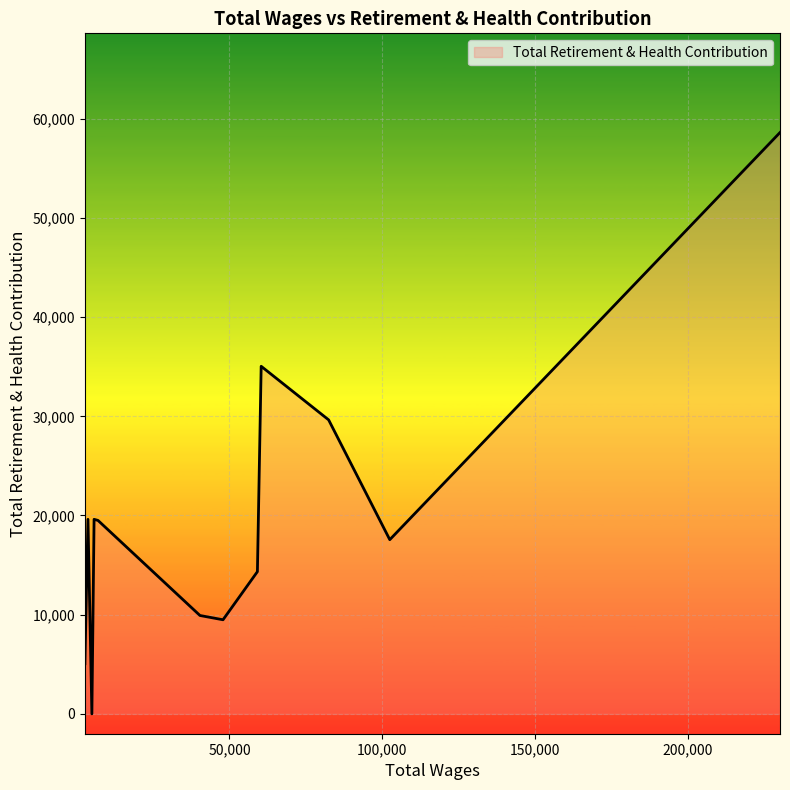

What is the difference between the maximum and minimum values?

58607